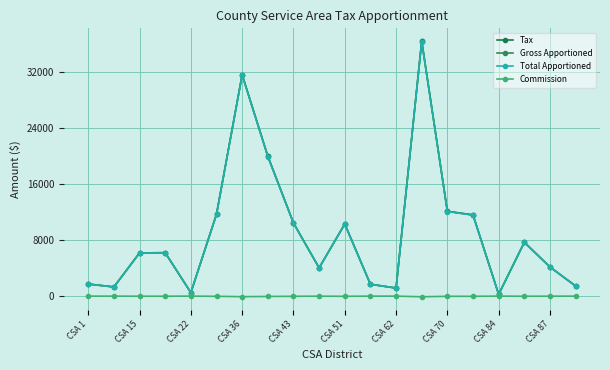

True or false: Tax and Gross Apportioned intersect in this chart.

False